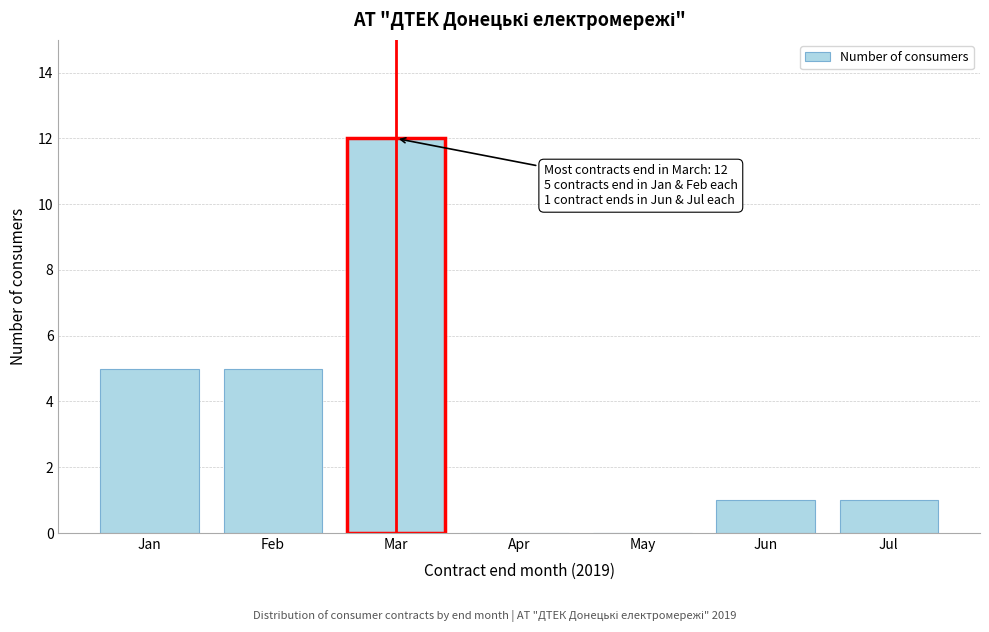

Reading right to left, transcribe all the data shown in this chart.

Jul=1	Jun=1	May=0	Apr=0	Mar=12	Feb=5	Jan=5